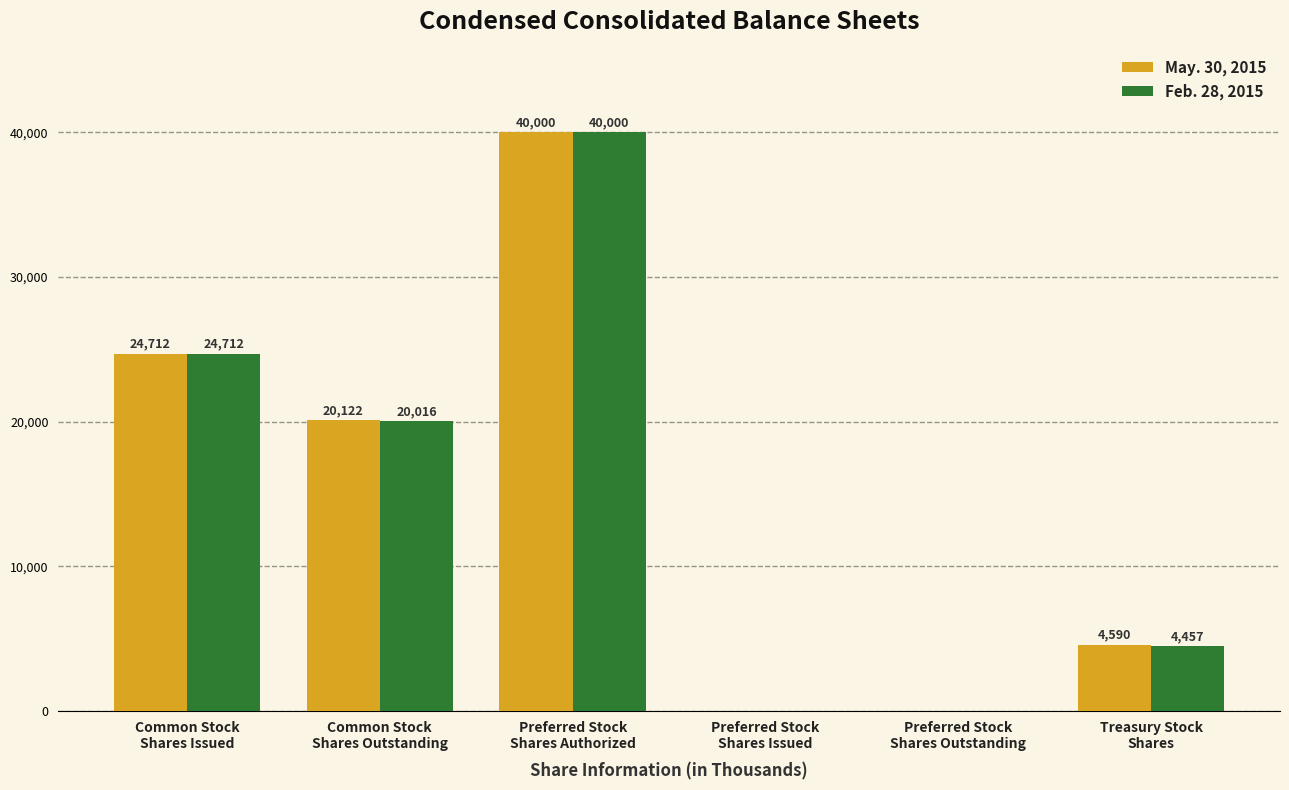

What is the greatest value displayed?

40000